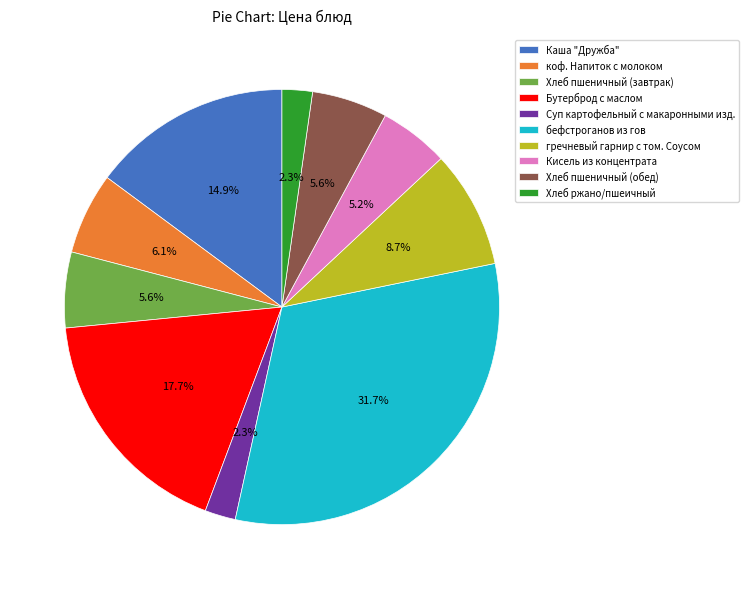

What is the total percentage of Бутерброд с маслом and бефстроганов из гов?

49.4%